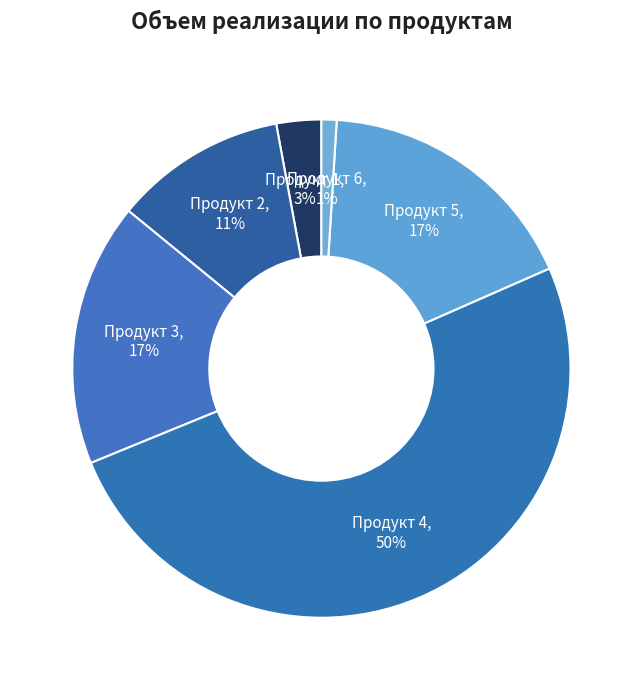

What is the largest slice in the pie chart?

Продукт 4